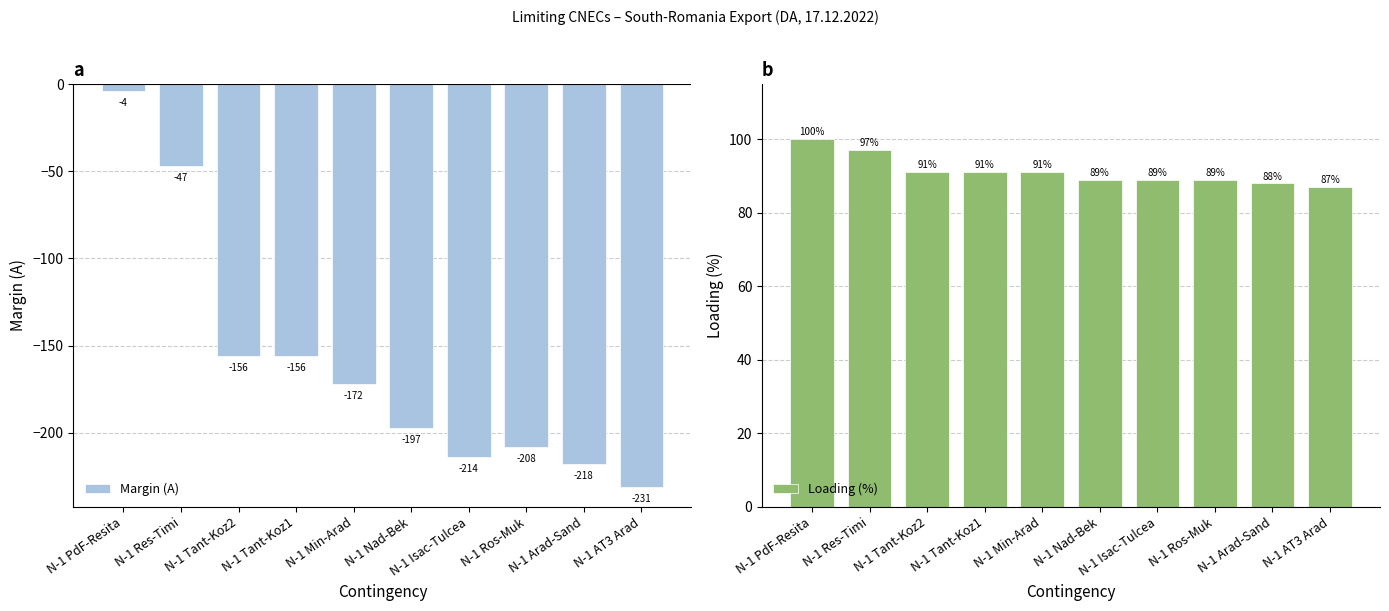

Are the bars grouped side by side (vs. stacked)?

Yes